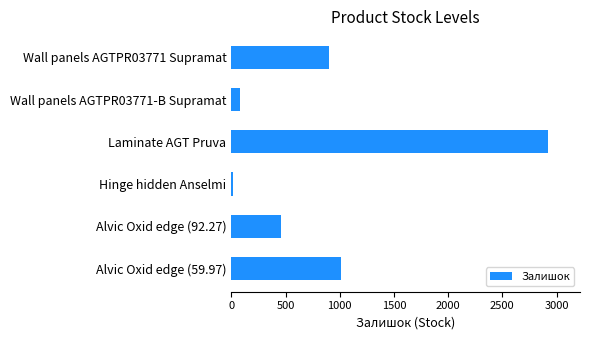

At which category does the chart reach its minimum across all series?

Hinge hidden Anselmi